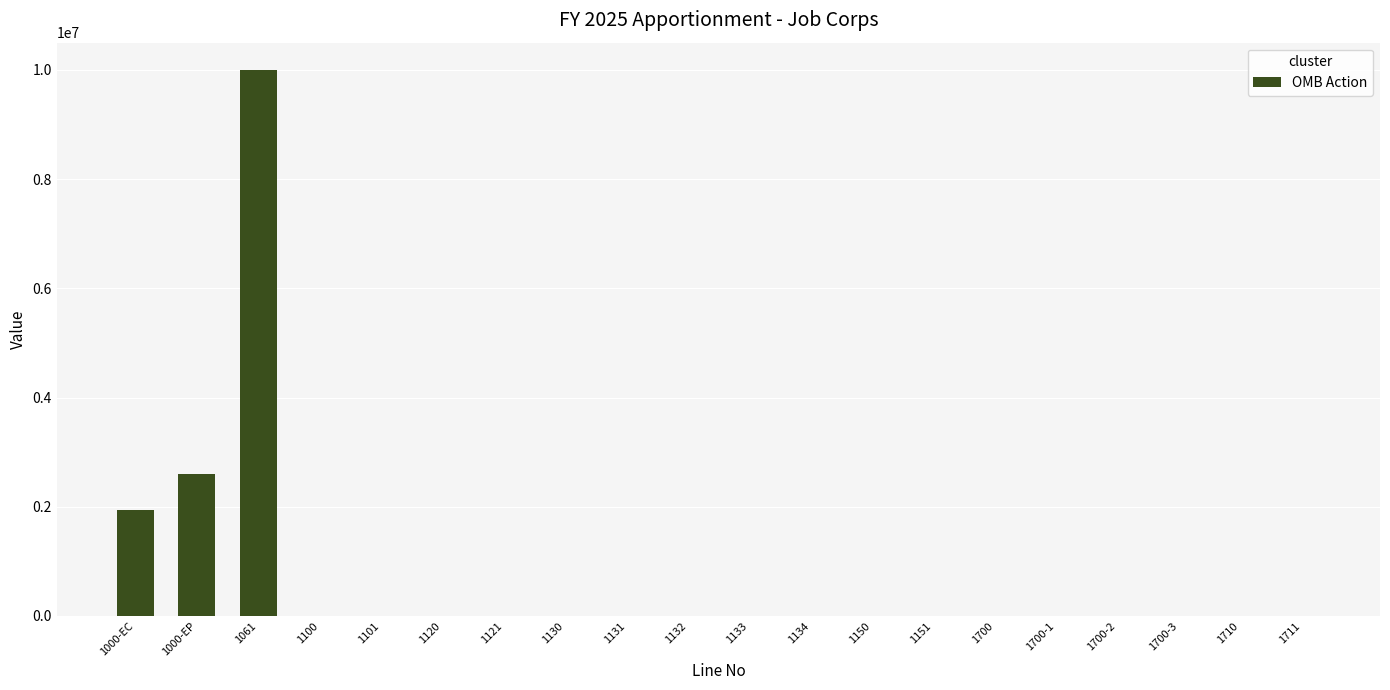

Which has a higher value, 1130 or 1000-EC?

1000-EC